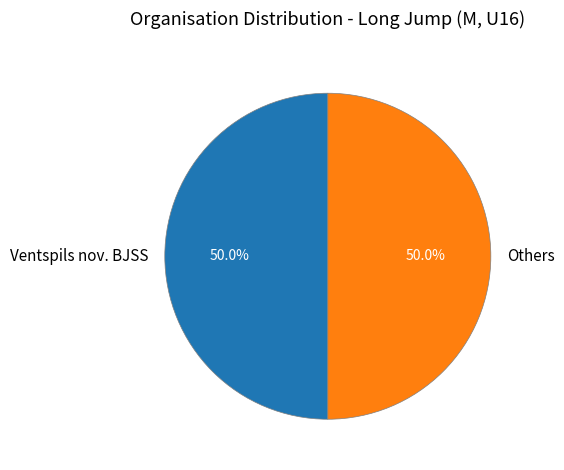

What portion of the pie excludes Ventspils nov. BJSS?

50.0%